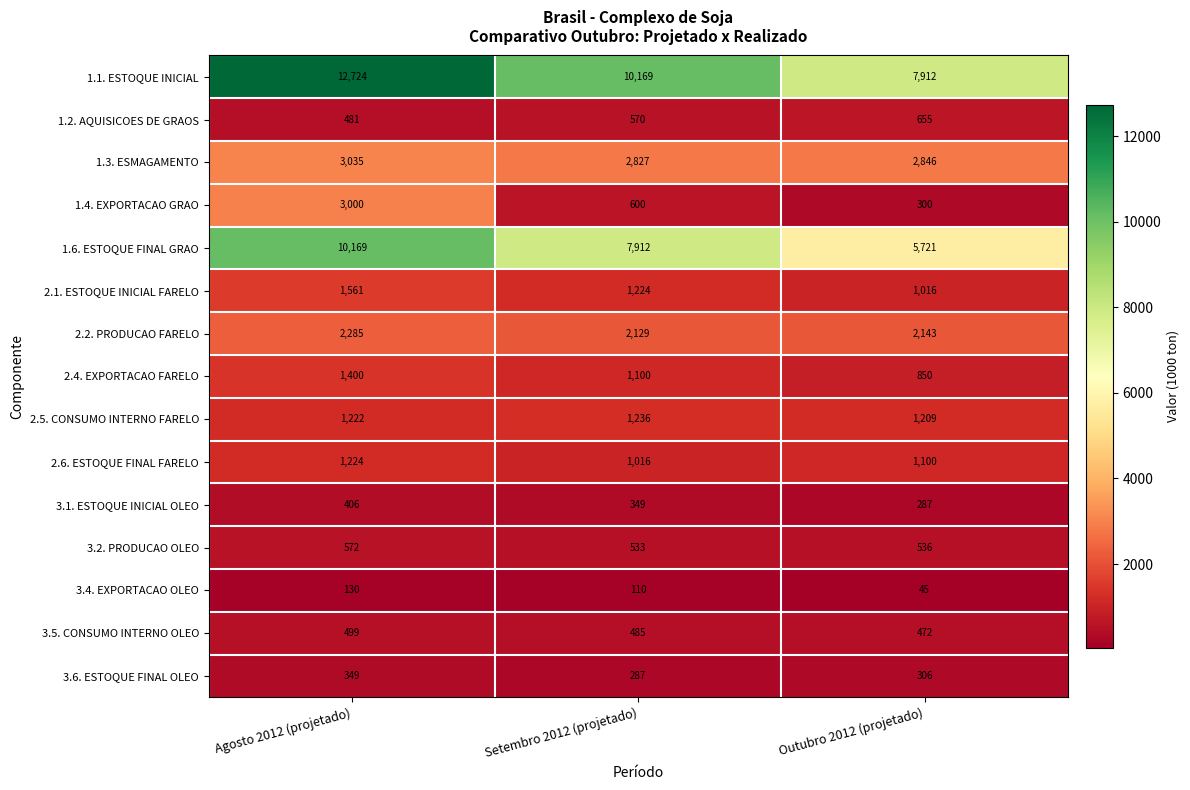

Rank the series by their maximum value, from lowest to highest.

3.4. EXPORTACAO OLEO, 3.6. ESTOQUE FINAL OLEO, 3.1. ESTOQUE INICIAL OLEO, 3.5. CONSUMO INTERNO OLEO, 3.2. PRODUCAO OLEO, 1.2. AQUISICOES DE GRAOS, 2.6. ESTOQUE FINAL FARELO, 2.5. CONSUMO INTERNO FARELO, 2.4. EXPORTACAO FARELO, 2.1. ESTOQUE INICIAL FARELO, 2.2. PRODUCAO FARELO, 1.4. EXPORTACAO GRAO, 1.3. ESMAGAMENTO, 1.6. ESTOQUE FINAL GRAO, 1.1. ESTOQUE INICIAL